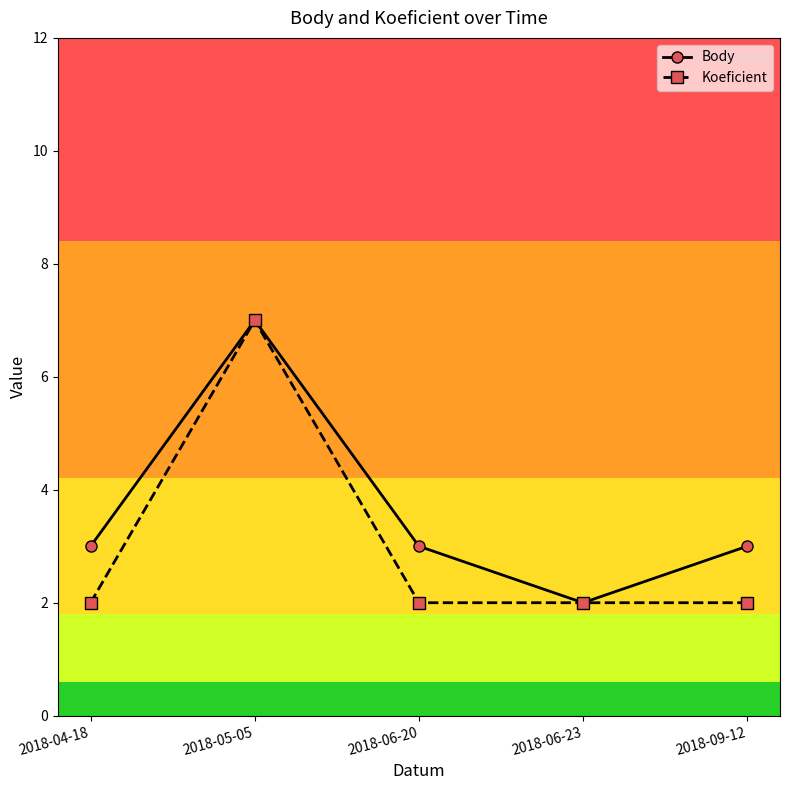

At which label does Body reach its peak?

2018-05-05